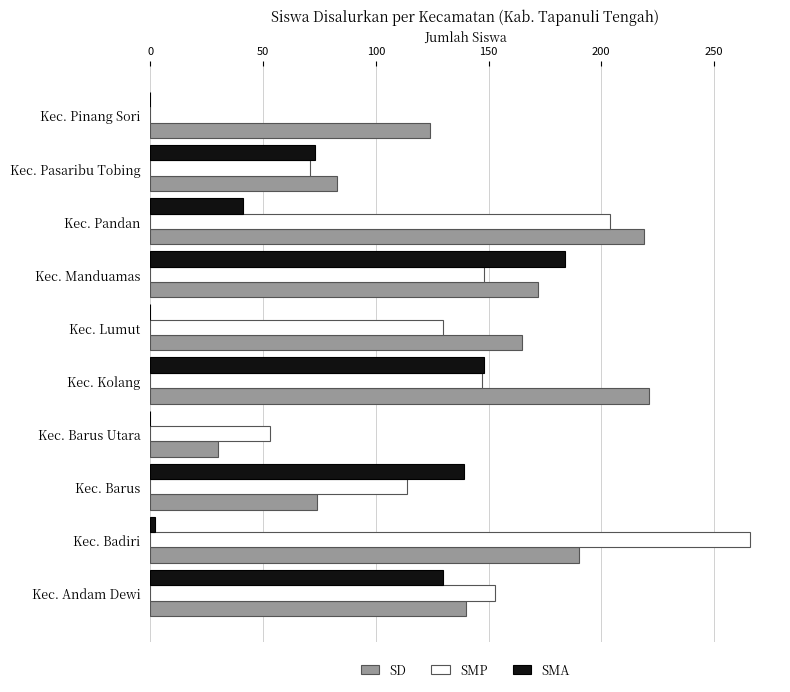

What is the sum of all SD values?

1418